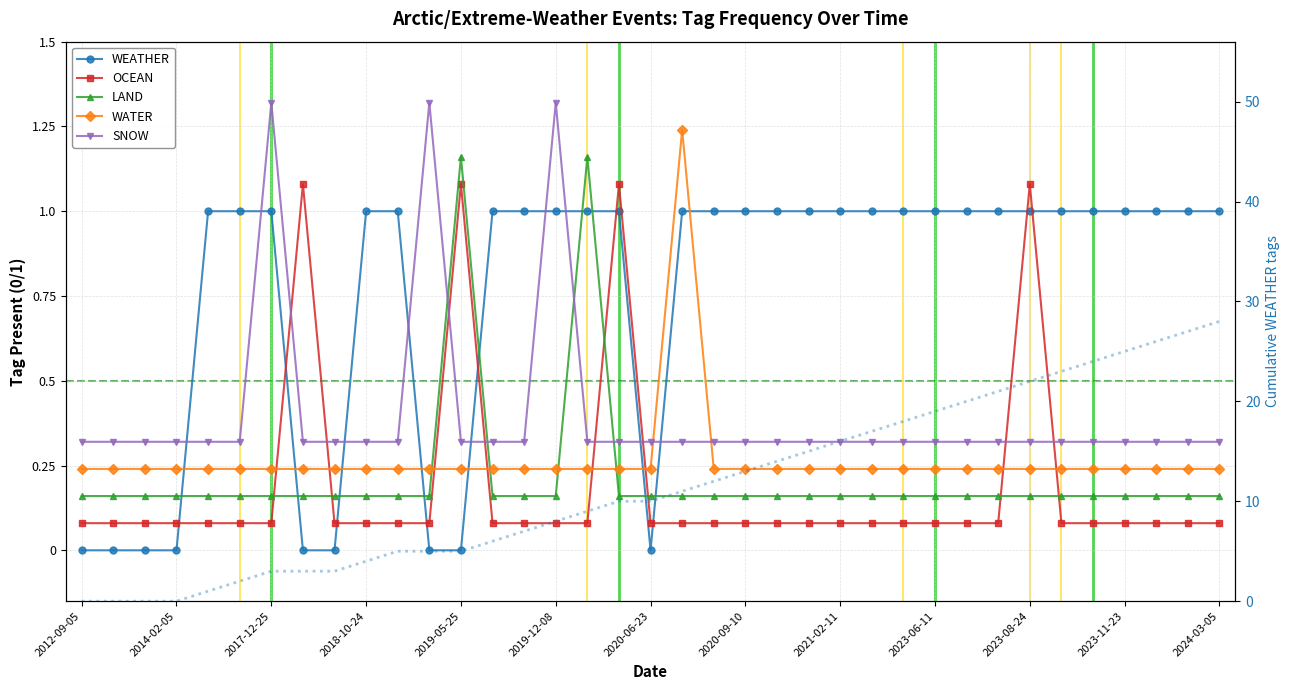

At how many categories does at least one series exceed 11?

17